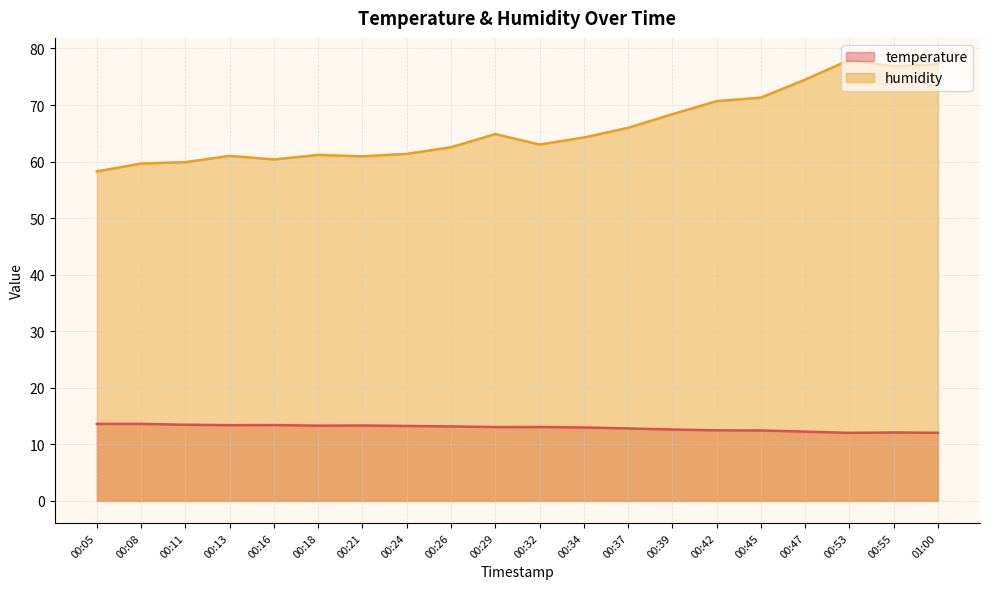

What is the highest value of the humidity series?

78.0